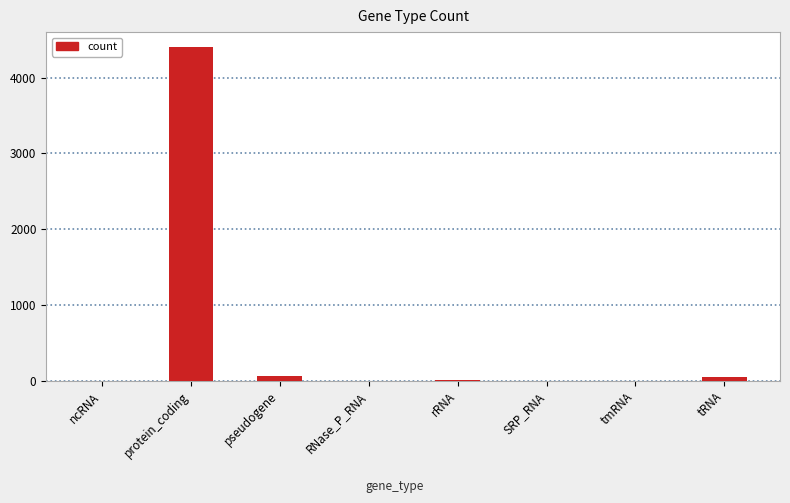

Is it true that the value at ncRNA is 1?

True